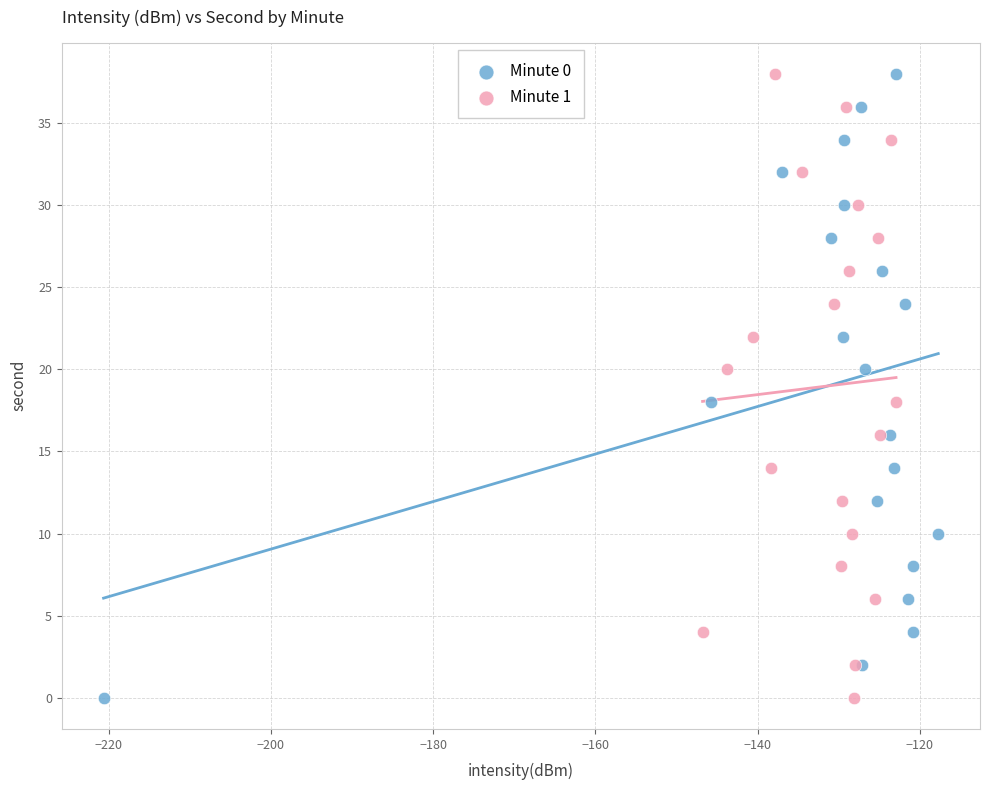

What are all the series names shown in the legend?

Minute 0, Minute 1